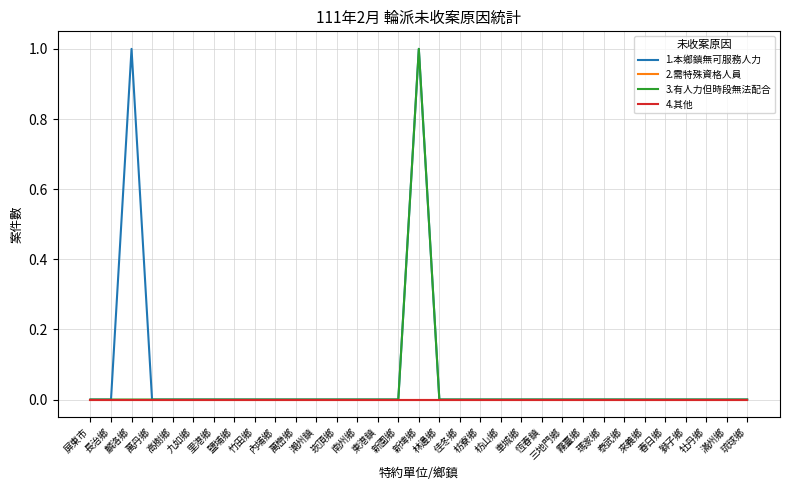

Does the chart display data point markers on the line(s)?

No